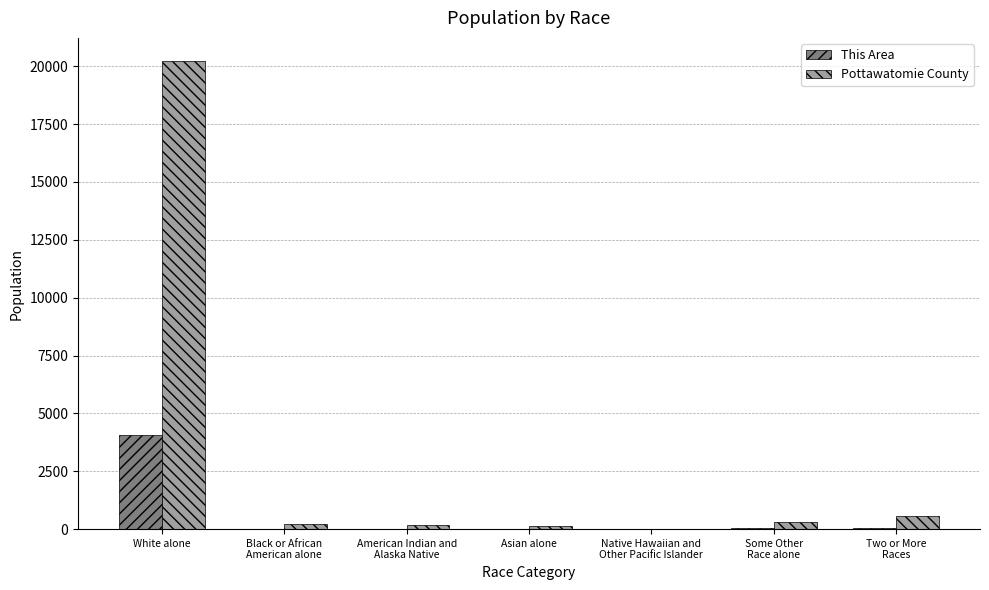

What is the maximum value for Pottawatomie County?

20212